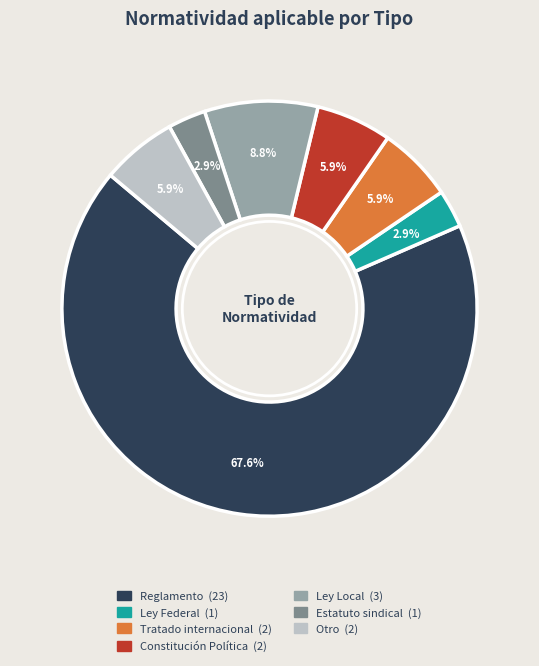

To the nearest percent, what is the combined percentage of Ley Federal and Ley Local?

12%